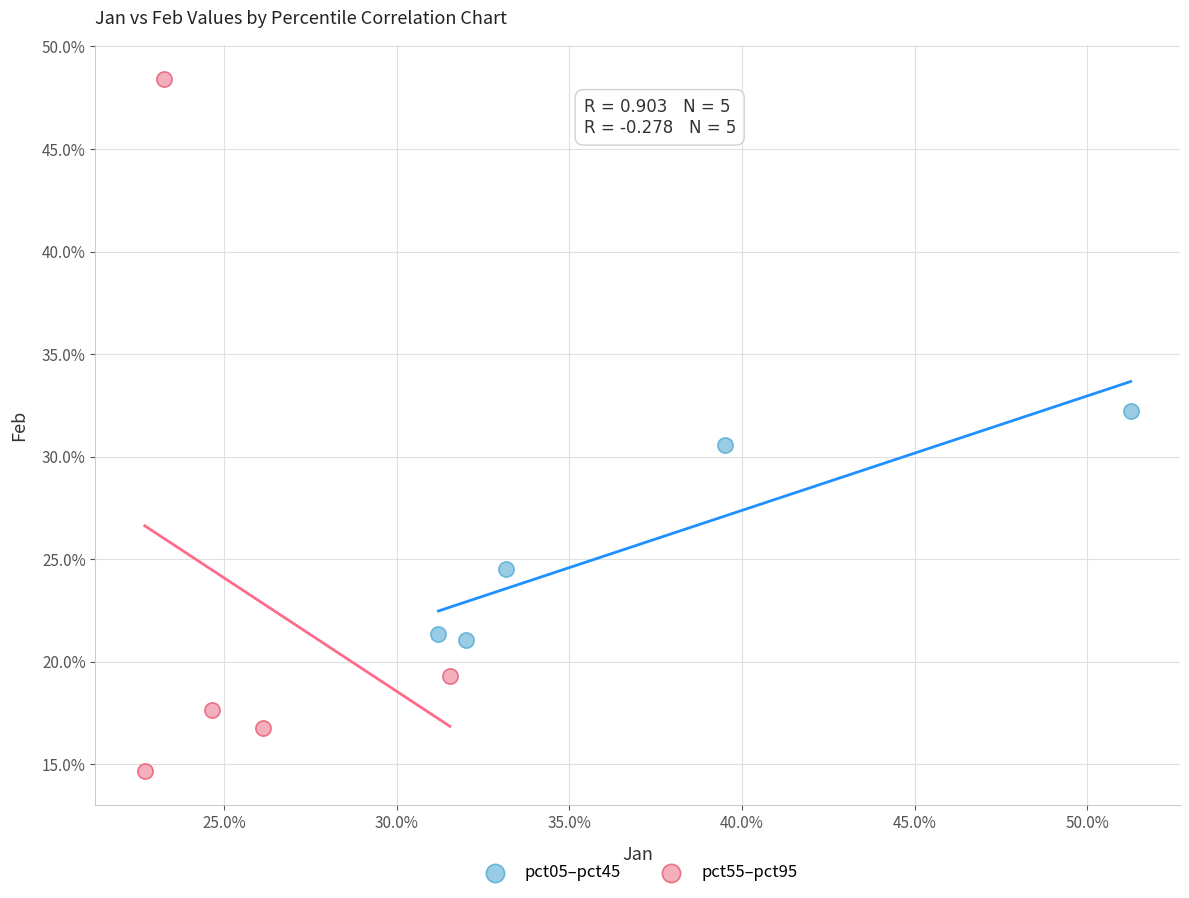

Which series contains the lowest Y value?

pct55–pct95